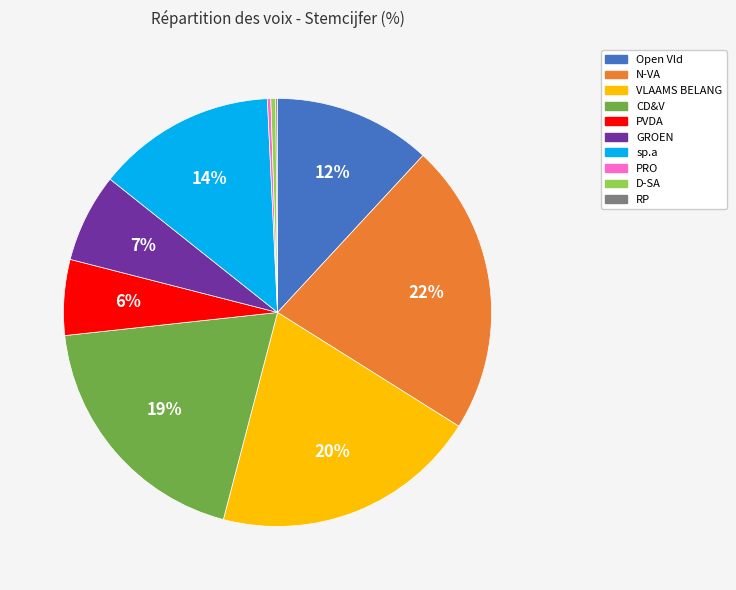

Is there a majority slice in this chart?

No